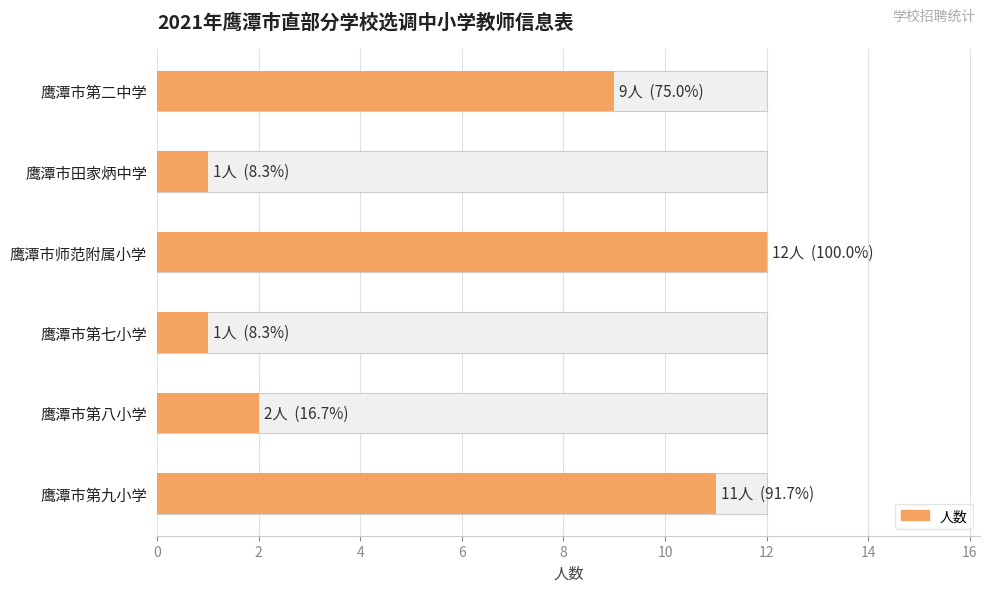

The value at 鹰潭市第二中学 is 6. True or false?

False